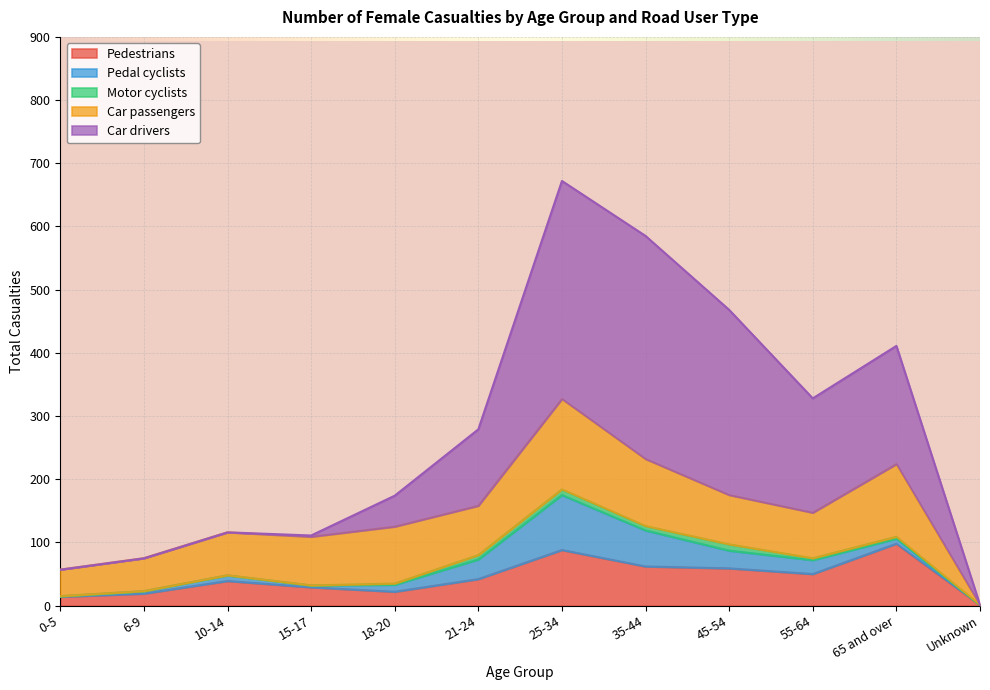

What is the total value across all series at 45-54?

468